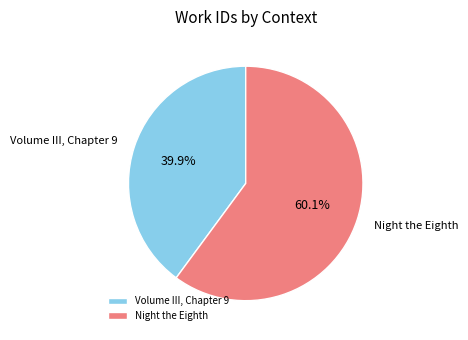

To the nearest percent, what portion does Night the Eighth represent?

60%